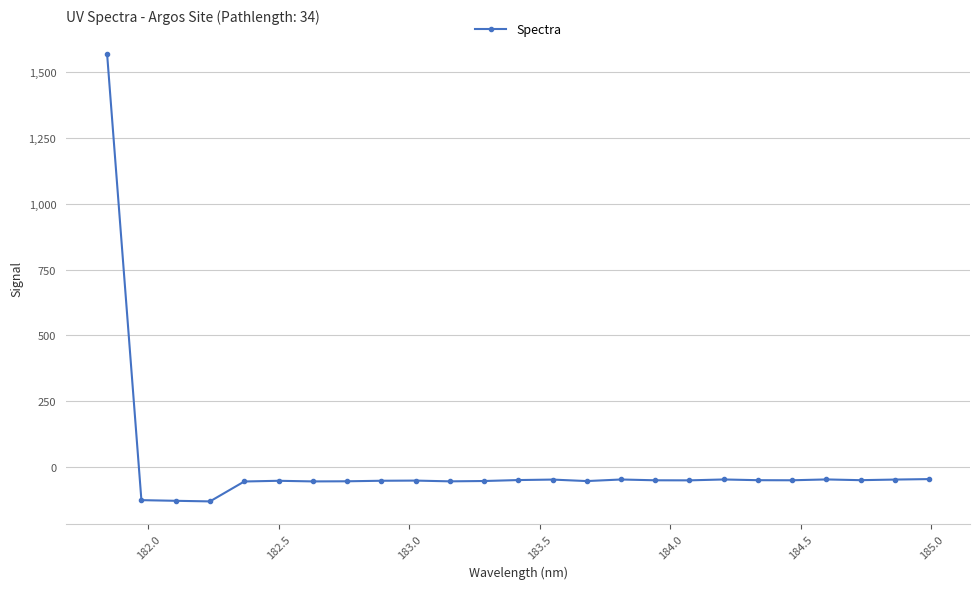

What is the average value?

5.0